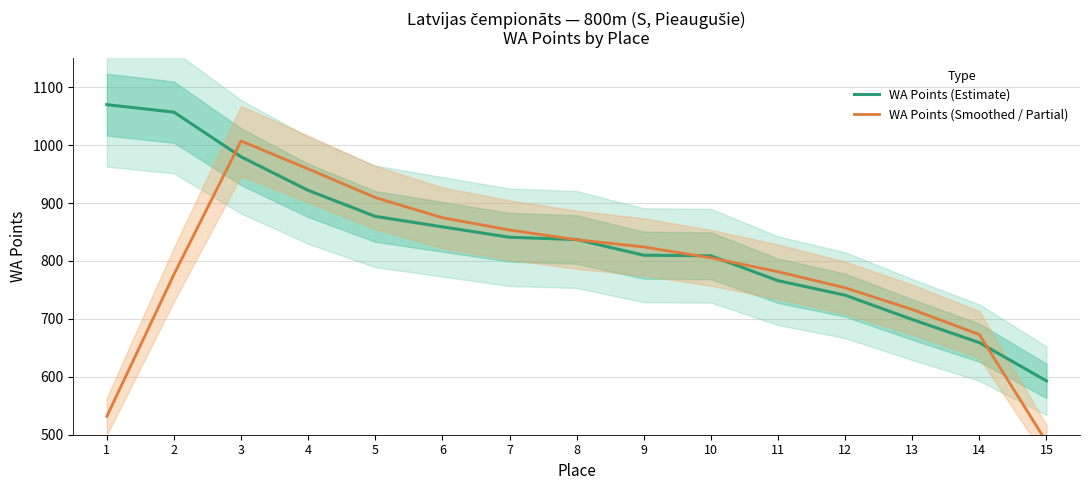

The value of WA Points (Smoothed / Partial) at 15 is 487.8. True or false?

True